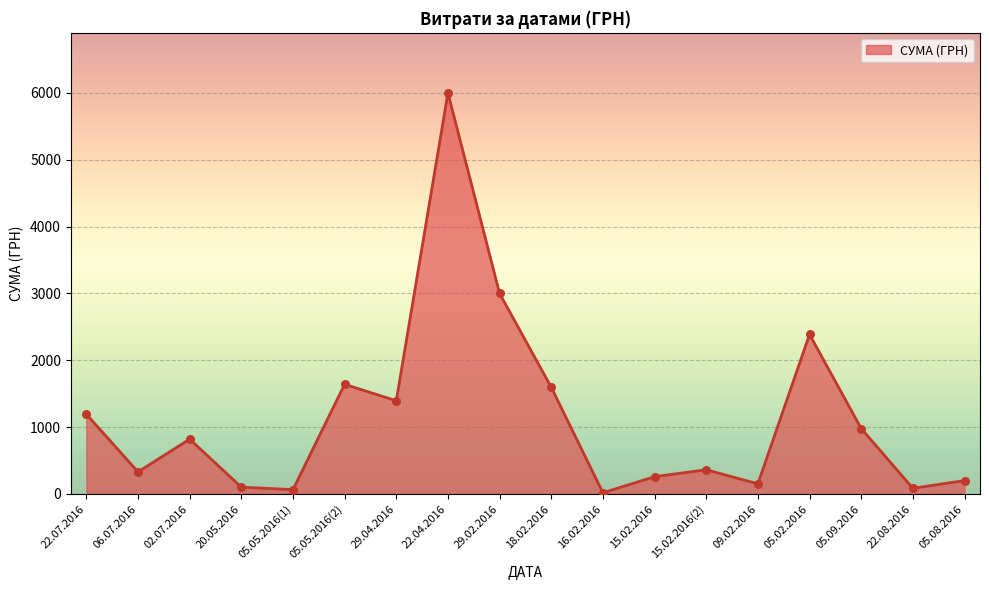

What is the ratio of the value at 09.02.2016 to the value at 29.04.2016?

0.1